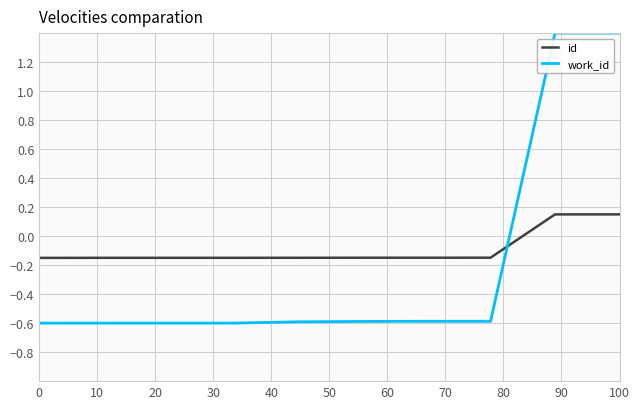

True or false: id and work_id intersect in this chart.

True